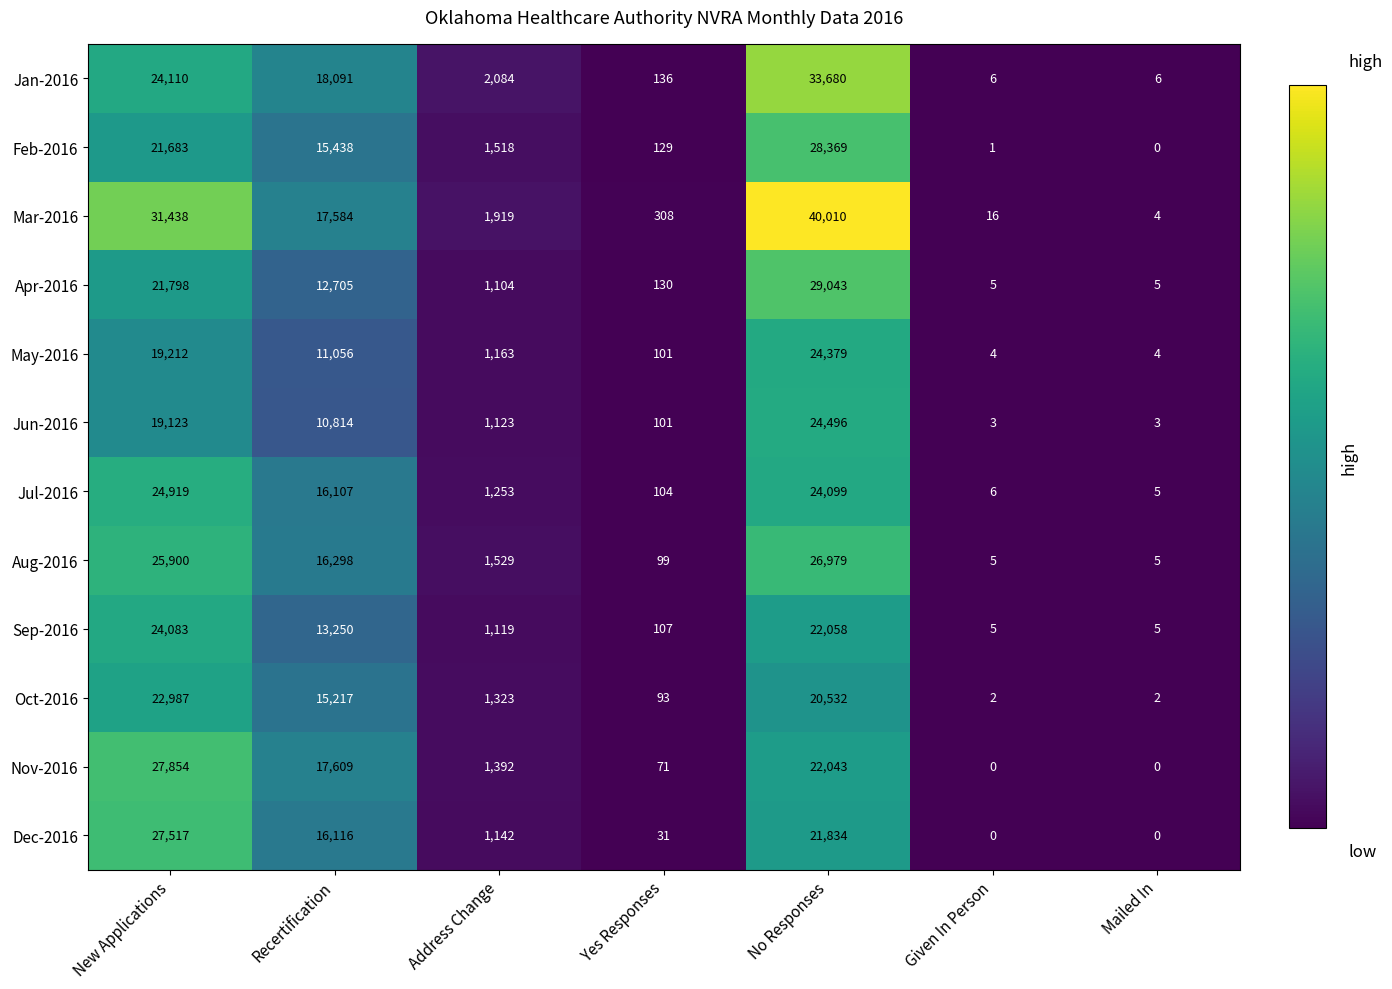

How many series are shown in this chart?

12